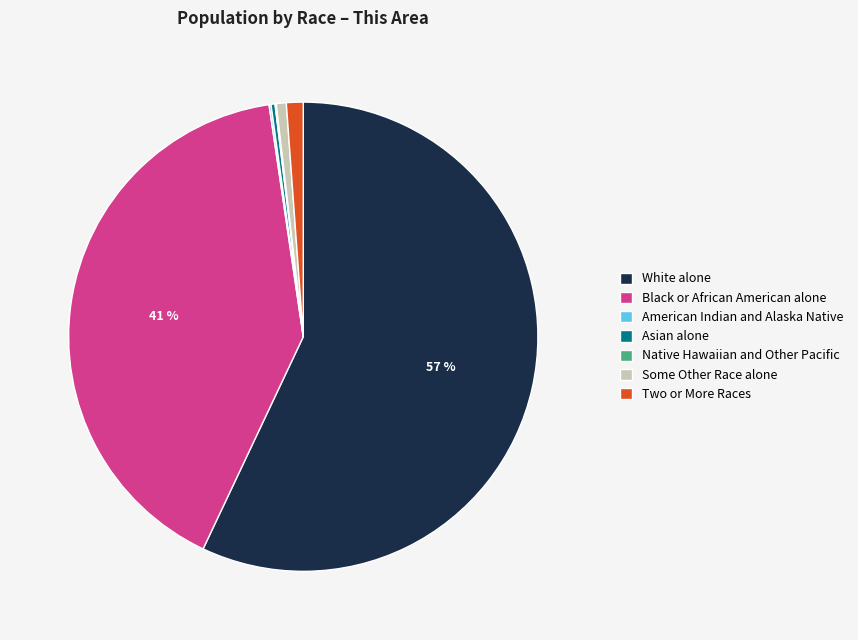

Which category has the biggest portion of the pie?

White alone